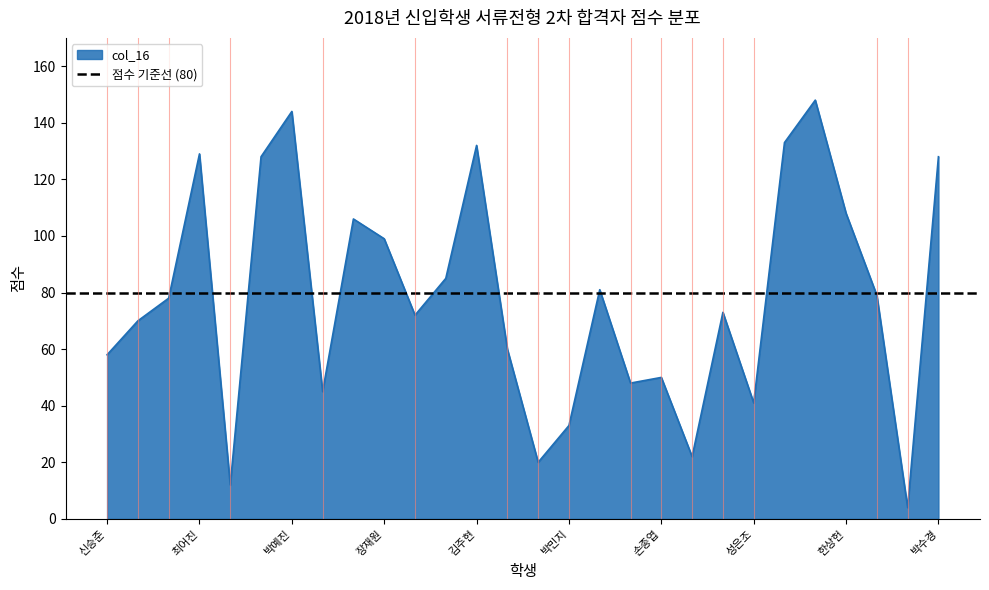

Which has a higher value, 손종엽 or 김병주?

김병주